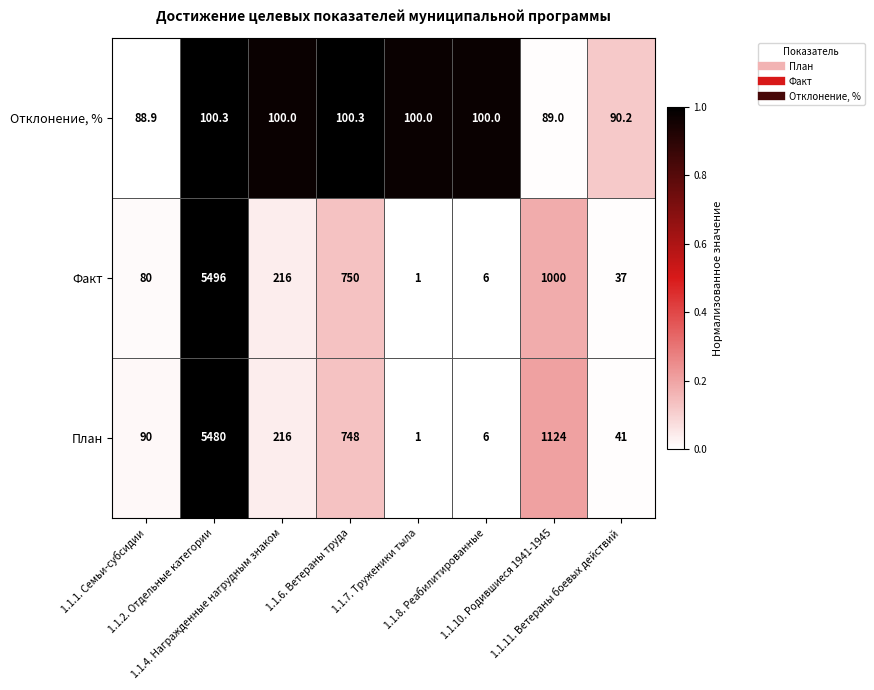

Which series has the widest spread of values?

Факт